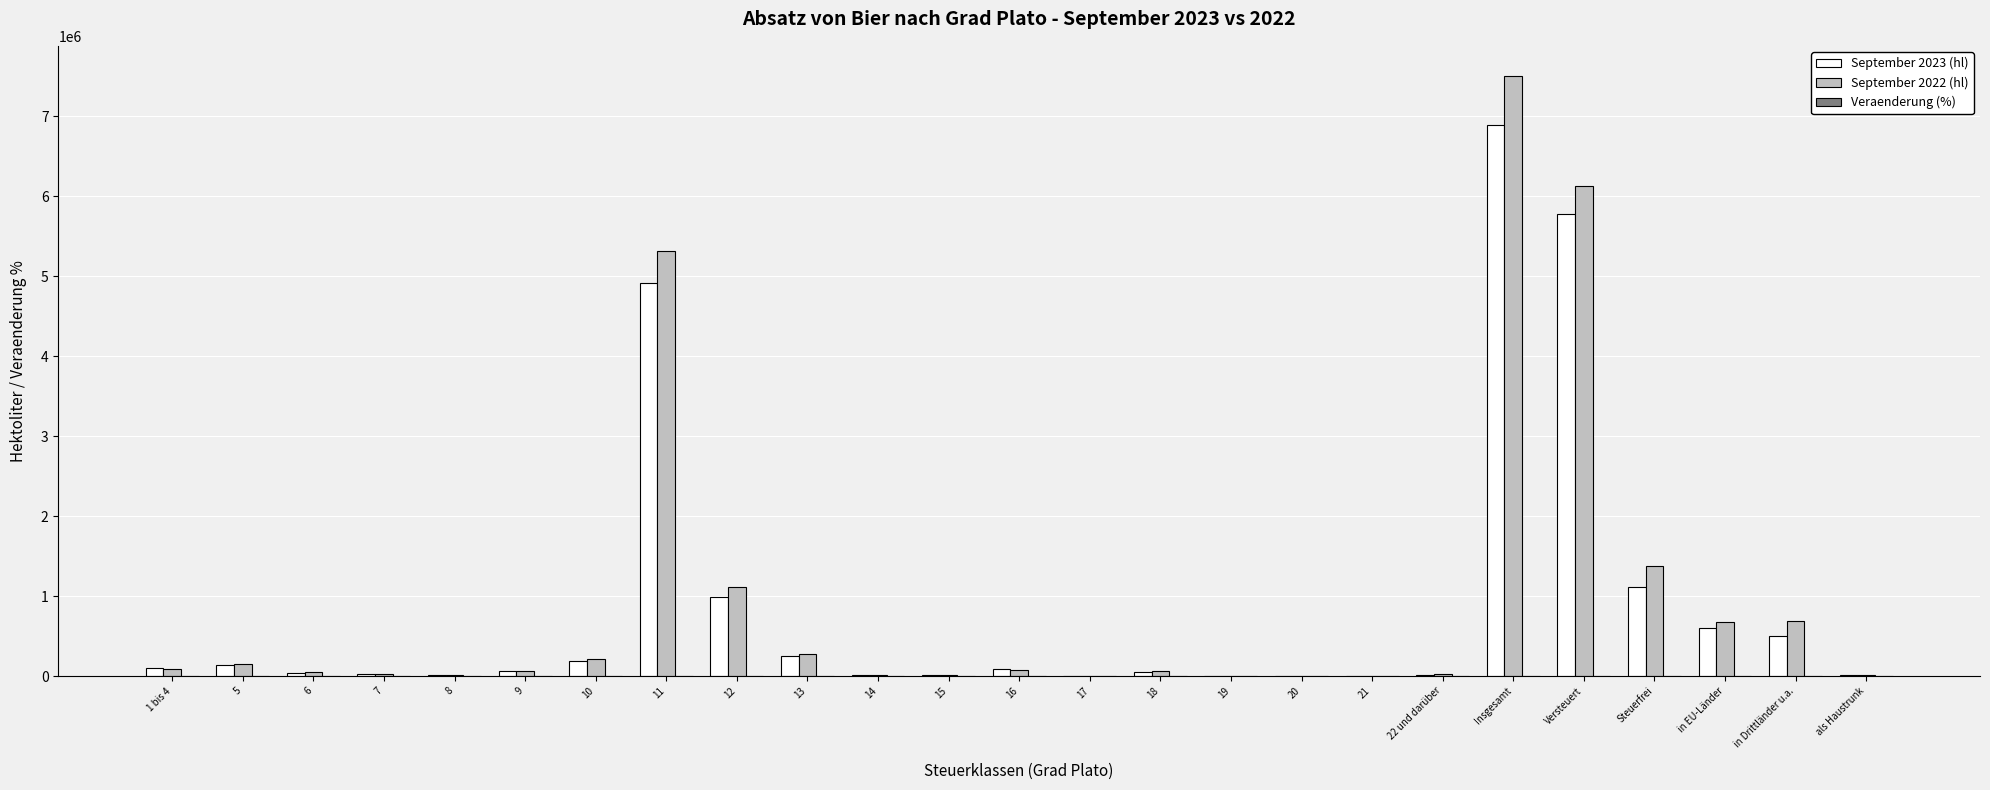

At which category does the chart reach its peak across all series?

Insgesamt